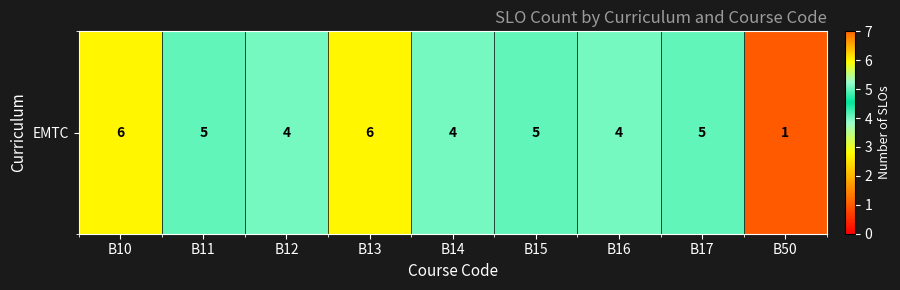

Reading left to right, transcribe all the data shown in this chart.

6	5	4	6	4	5	4	5	1